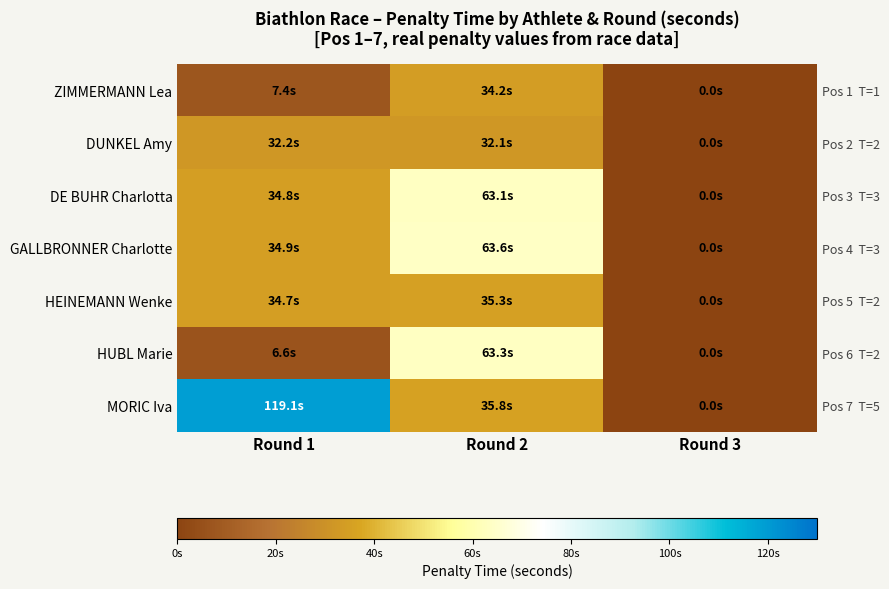

How many values in the MORIC Iva series are below 35?

1